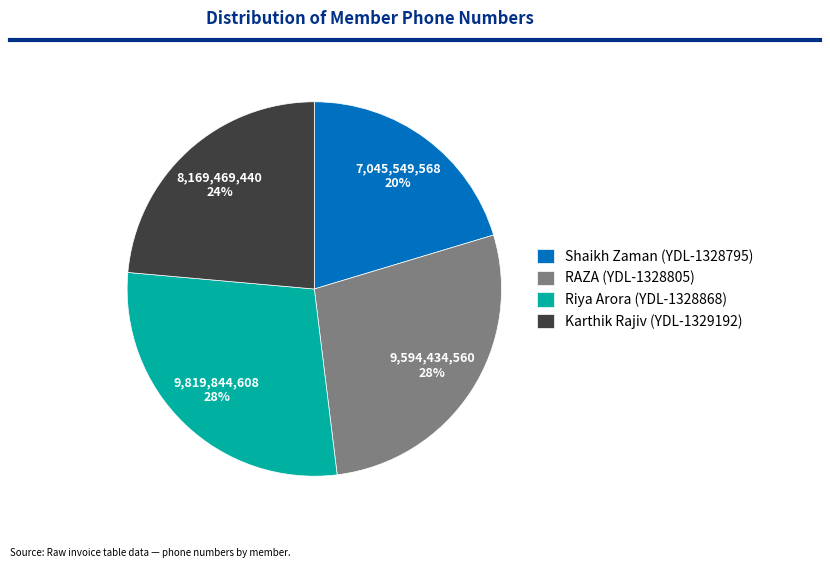

The Karthik Rajiv (YDL-1329192) slice represents 13% of the pie. True or false?

False